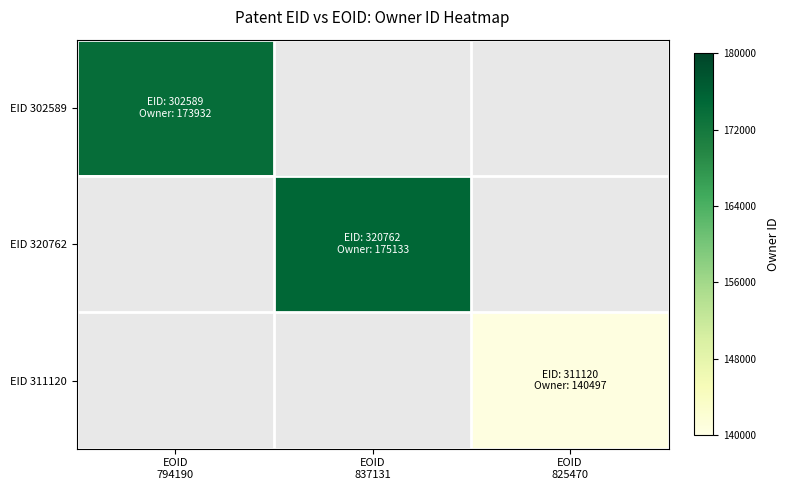

Is the value of EID 320762 at EOID 794190 greater than the value of EID 302589 at EOID 837131?

No